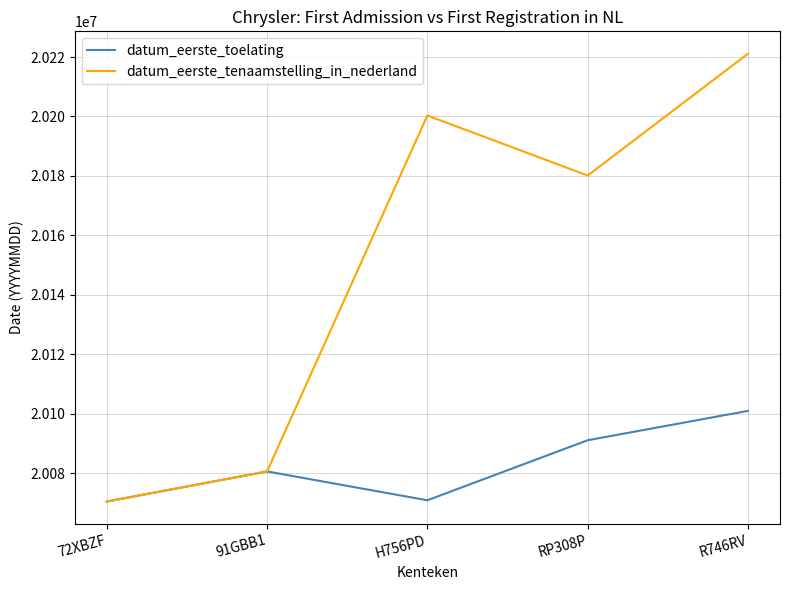

At which label does datum_eerste_tenaamstelling_in_nederland reach its peak?

R746RV